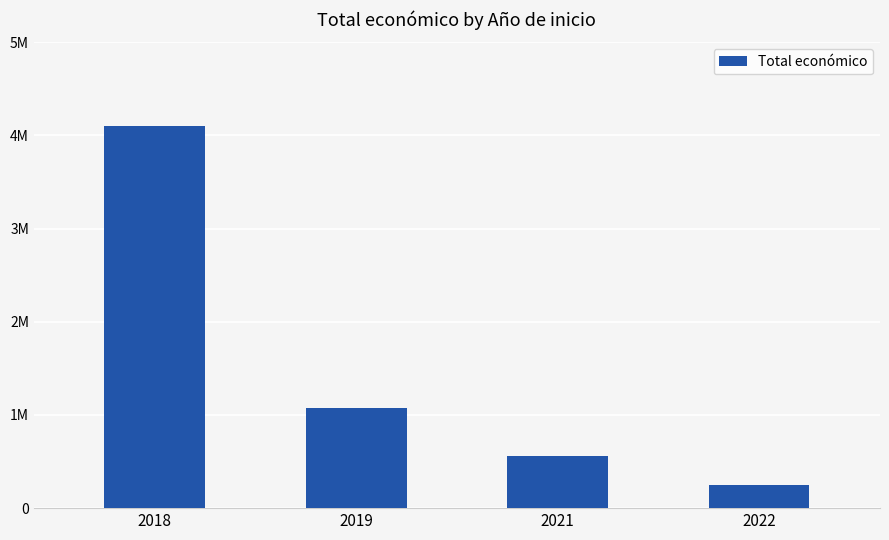

Are the bars horizontal?

No